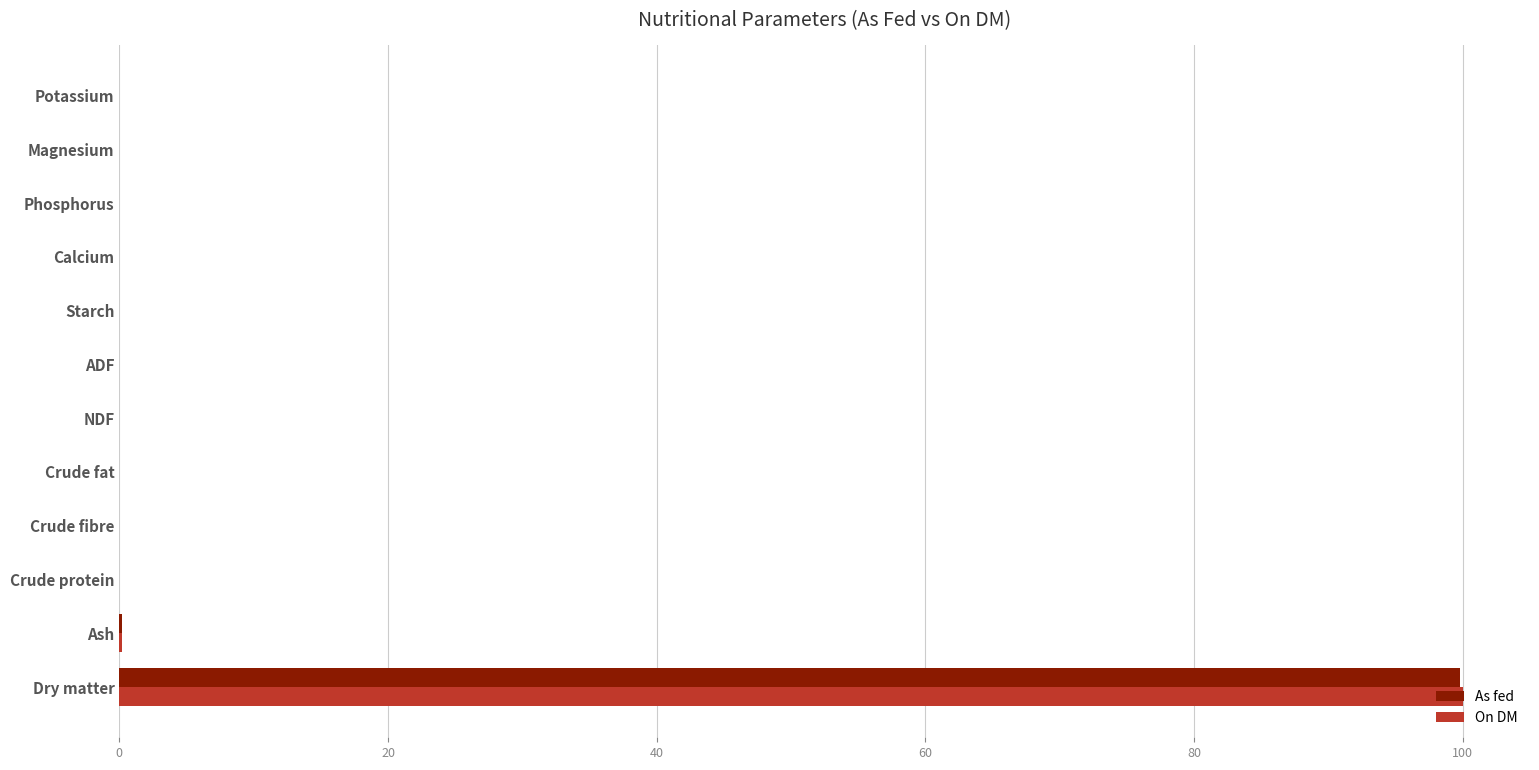

What are all the series names shown in the legend?

As fed, On DM